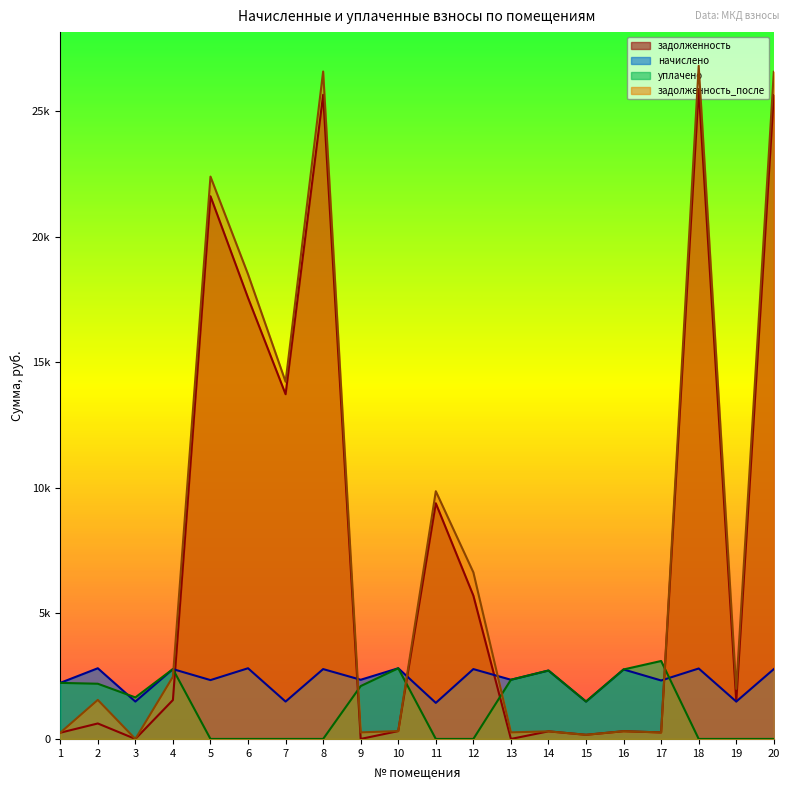

At which label is задолженность closest to 12933?

7